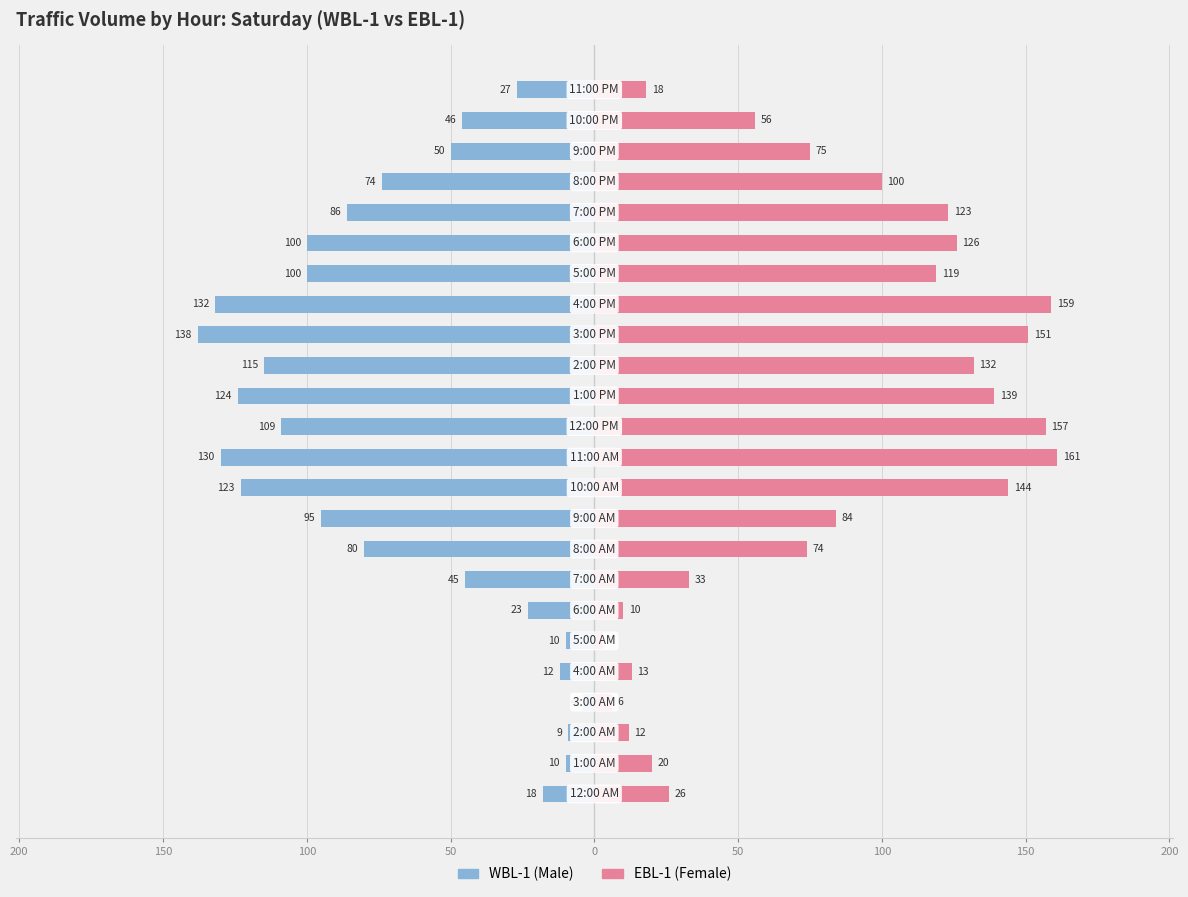

What is the greatest value displayed?

161